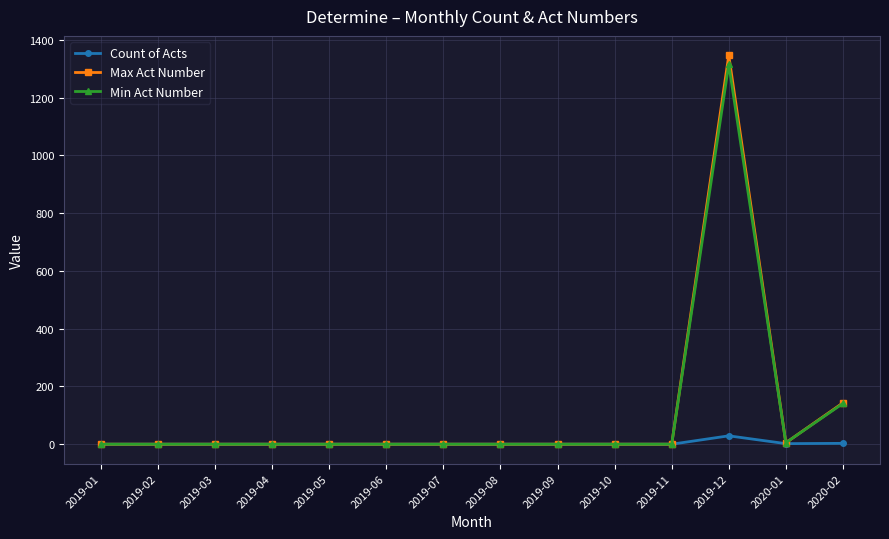

What are all the series names shown in the legend?

Count of Acts, Max Act Number, Min Act Number